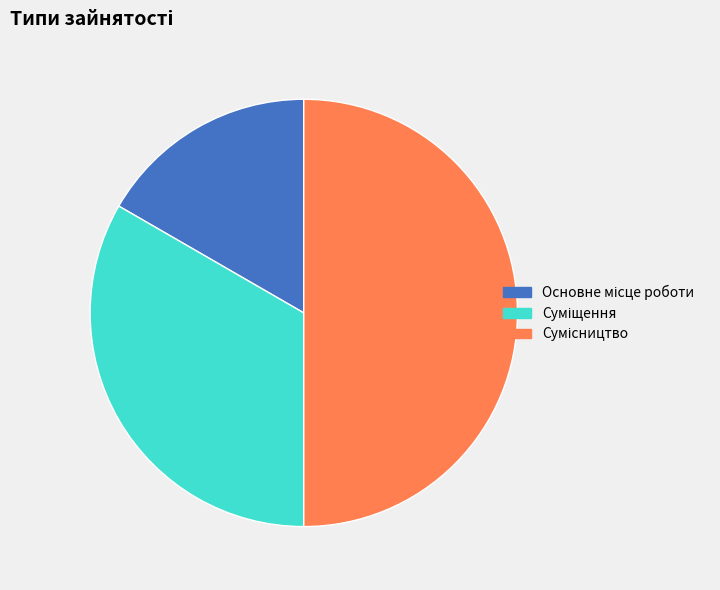

To the nearest percent, what is the difference between the largest and smallest slice percentages?

33%